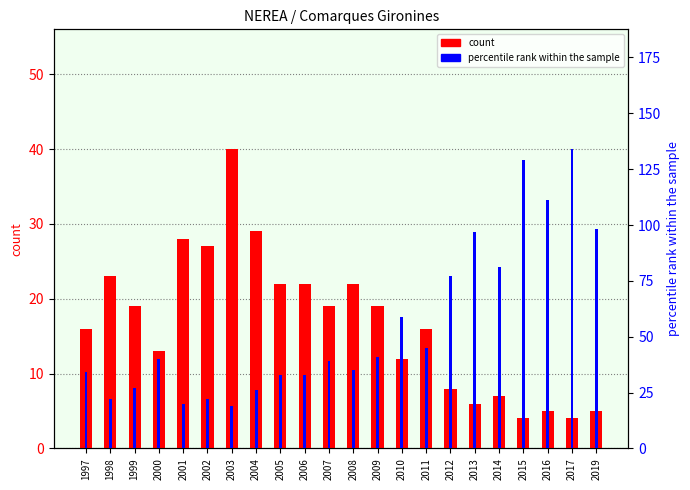

The count series shows 23 at 1998. True or false?

True